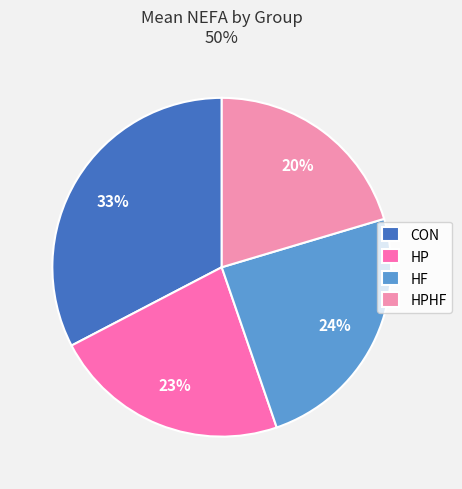

How many segments does this pie chart have?

4